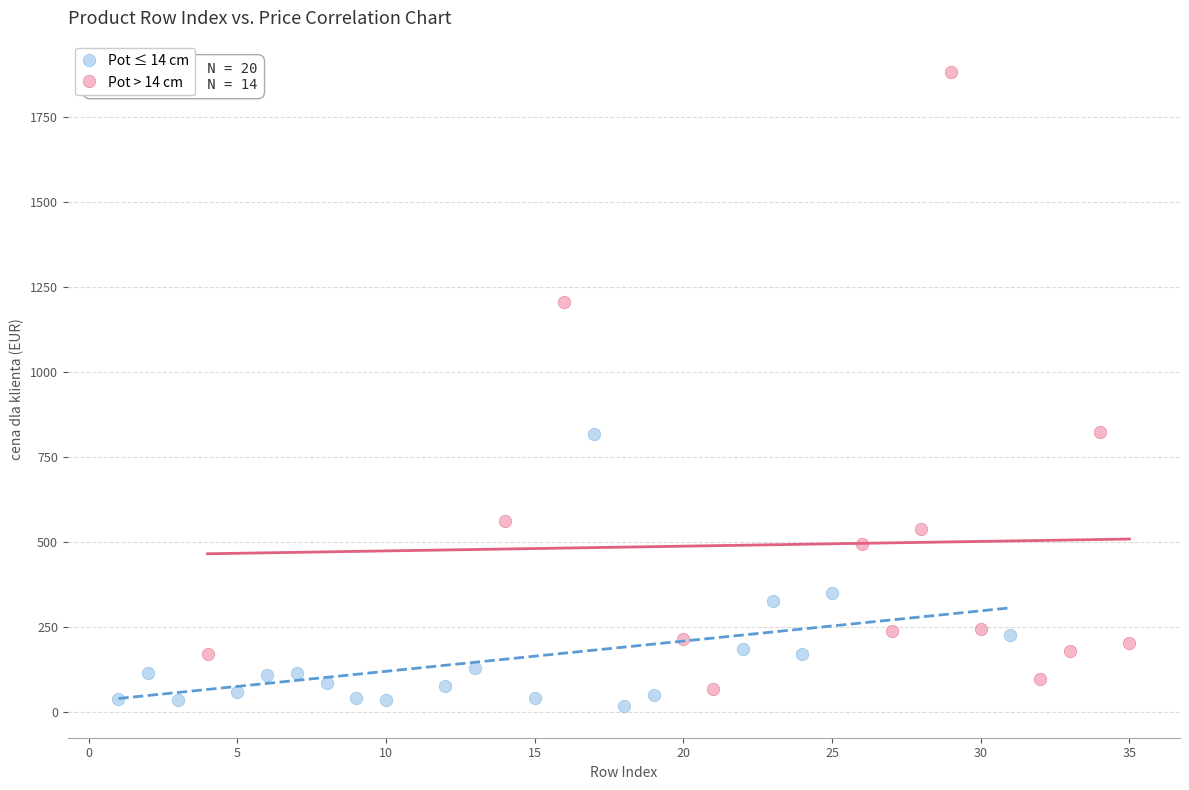

Which series reaches the maximum Y coordinate?

Pot > 14 cm